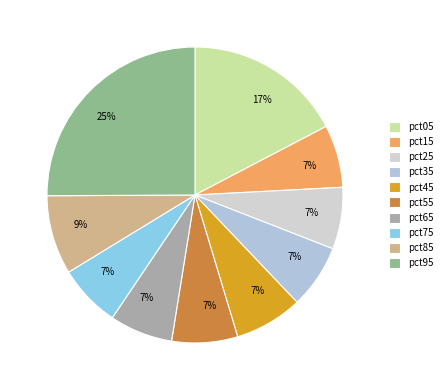

To the nearest percent, what is the average slice percentage?

10%